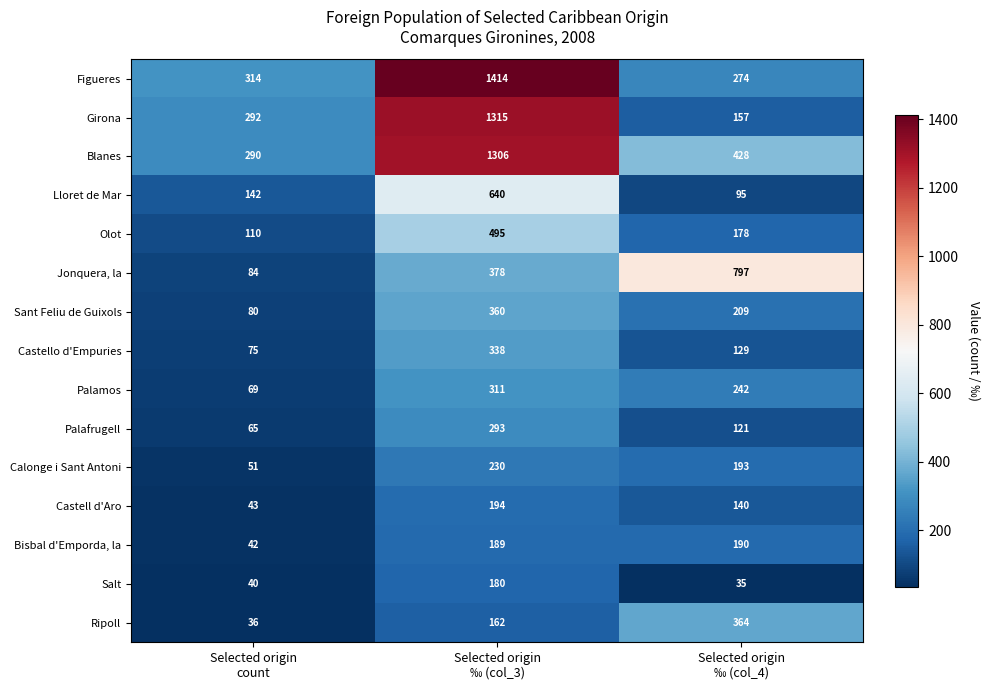

How many Palafrugell values are between 65 and 293?

3